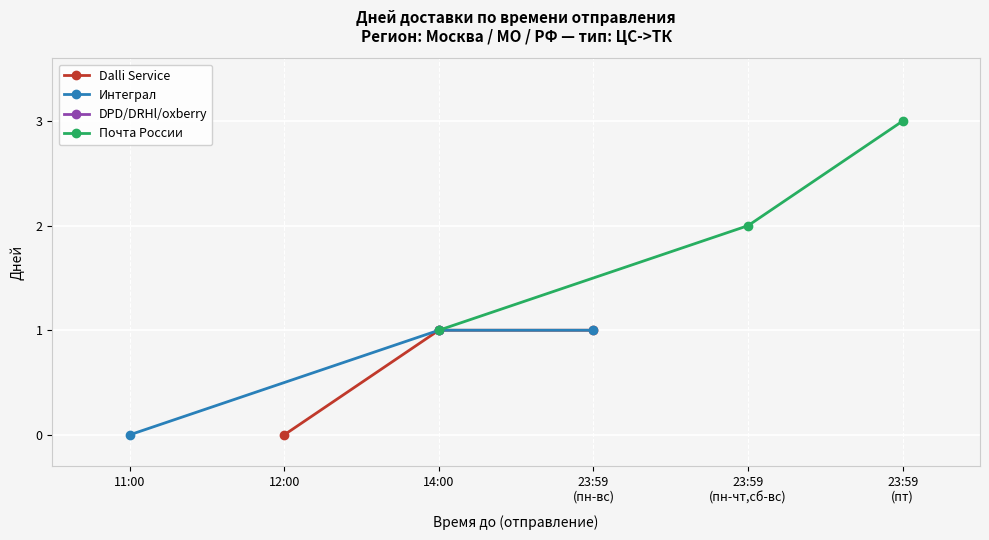

What is the value of the Dalli Service point at the 2nd from the left?

1